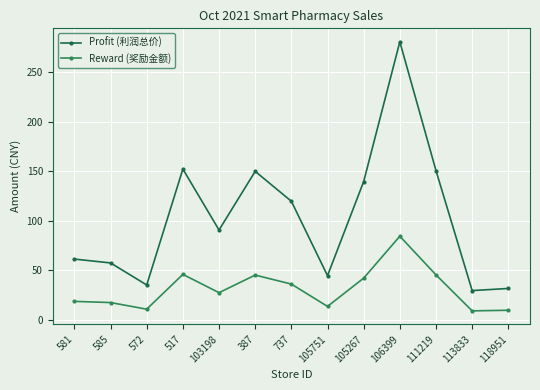

Reading right to left, what are all the values shown in this chart?

Profit (利润总价): 31.5	29.3	150.7	281.0	139.6	44.4	119.7	149.9	90.6	152.2	35.0	57.3	61.2
Reward (奖励金额): 9.4	8.8	45.2	84.3	41.9	13.3	35.9	45.0	27.2	45.7	10.5	17.2	18.4